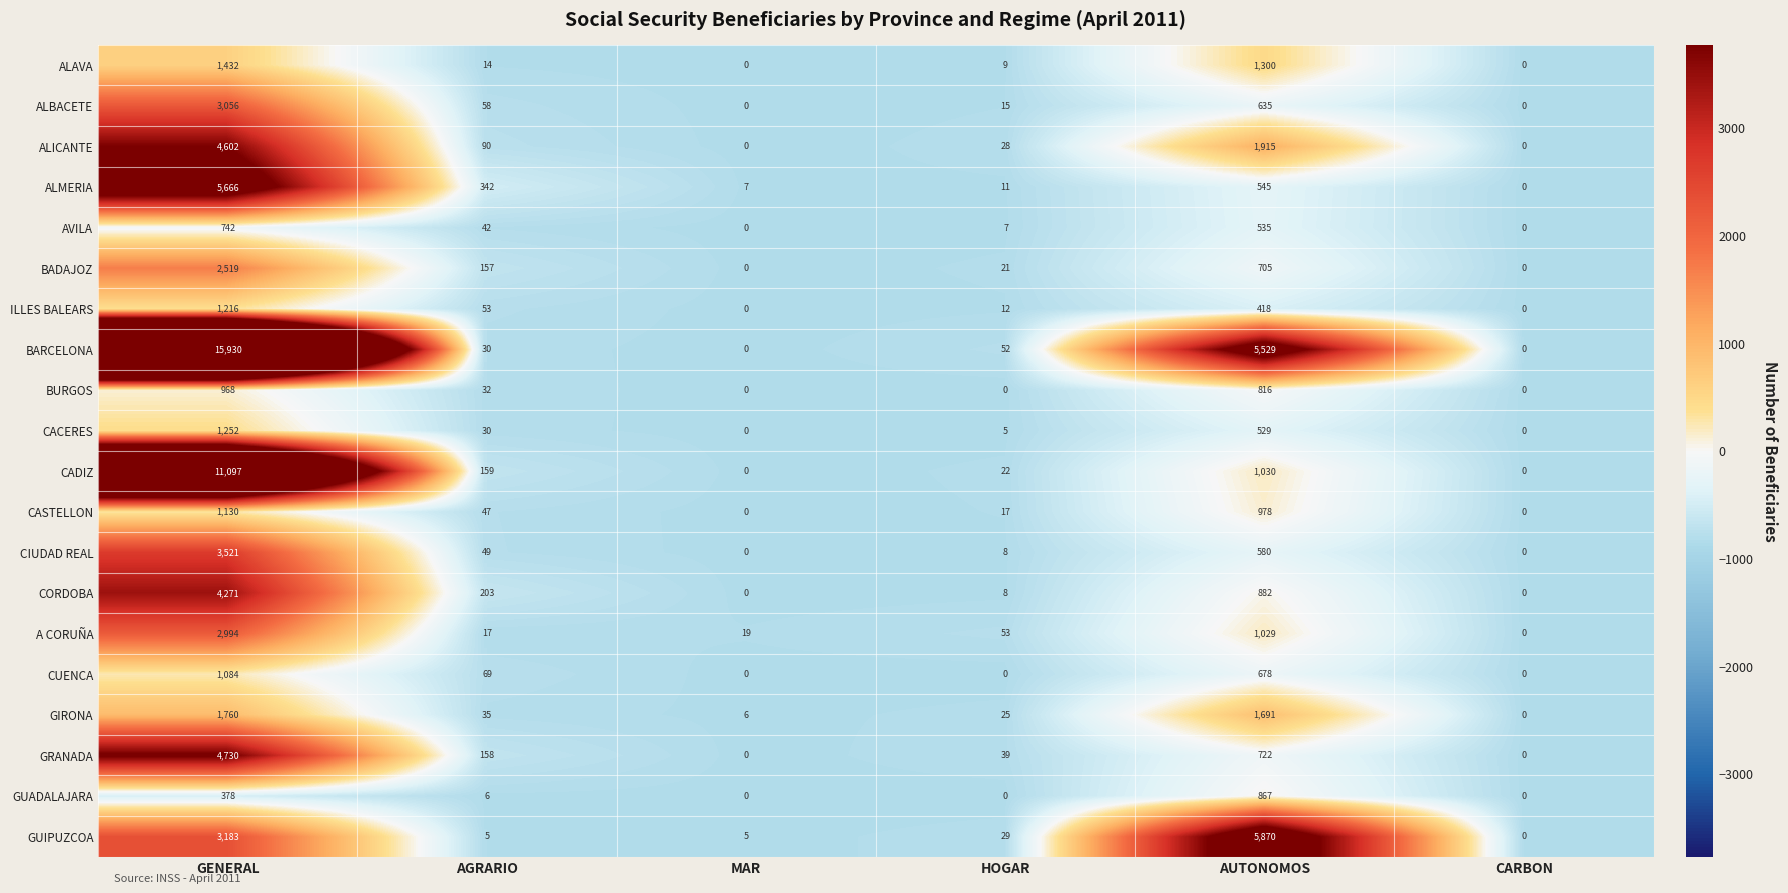

How many data points does each series have?

6